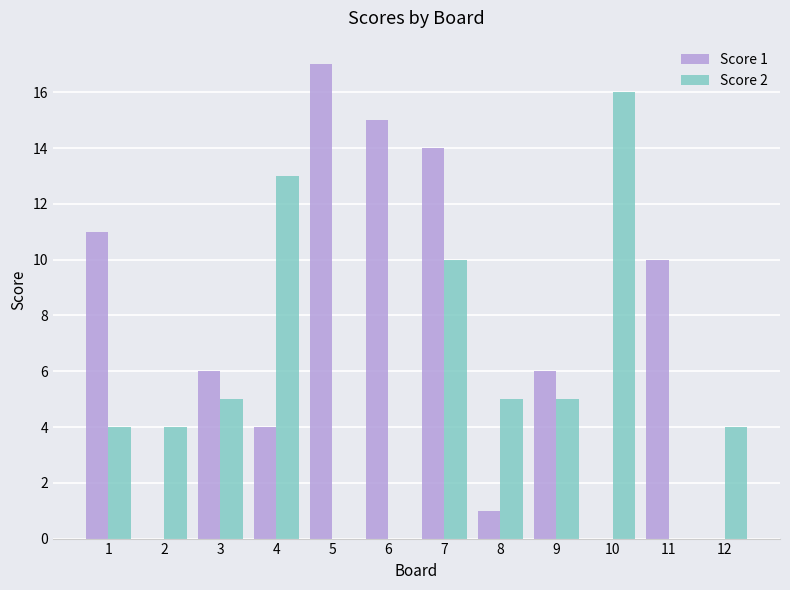

True or false: Score 1 has a value of 3 at 4.

False